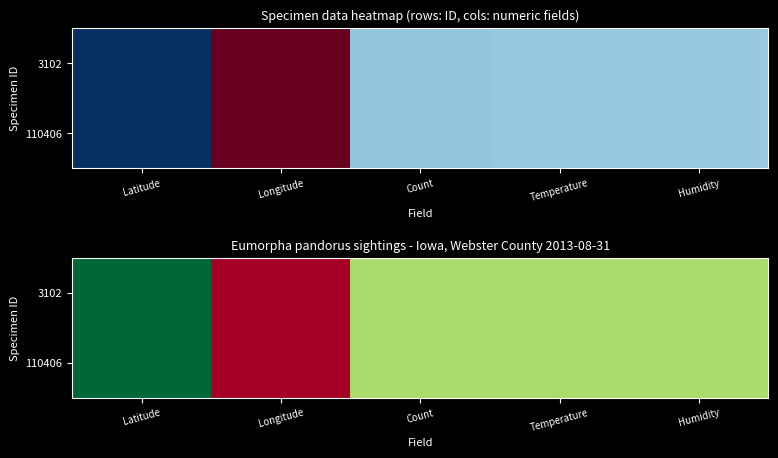

At how many categories does at least one series exceed 5?

1